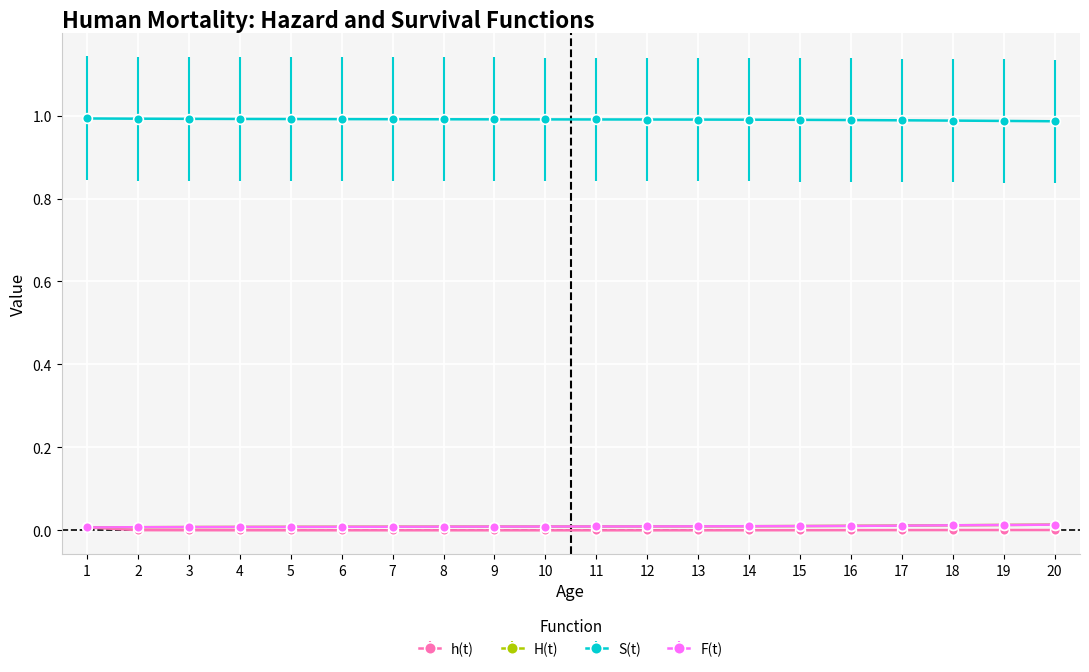

True or false: H(t) and S(t) intersect in this chart.

False